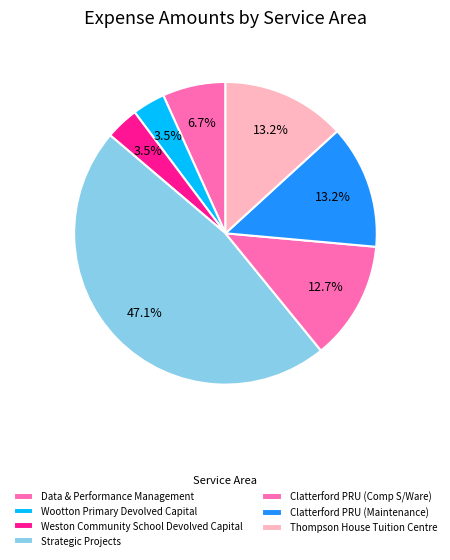

Which category has the smallest portion of the pie?

Wootton Primary Devolved Capital